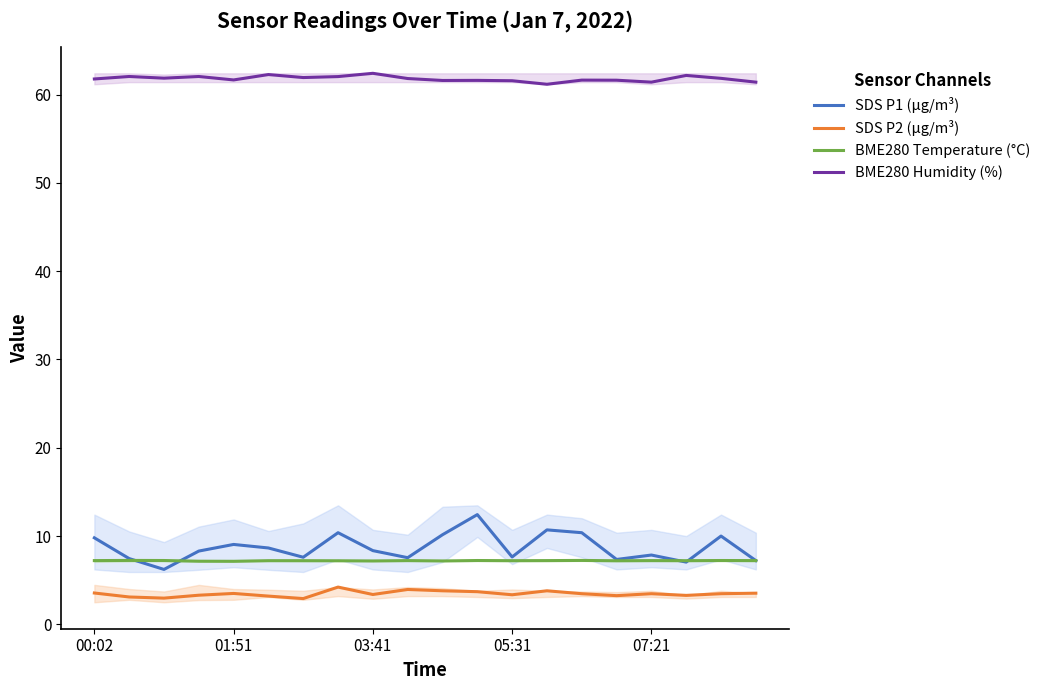

Rank the series at 5 from lowest to highest value.

SDS P2 (µg/m³), BME280 Temperature (°C), SDS P1 (µg/m³), BME280 Humidity (%)